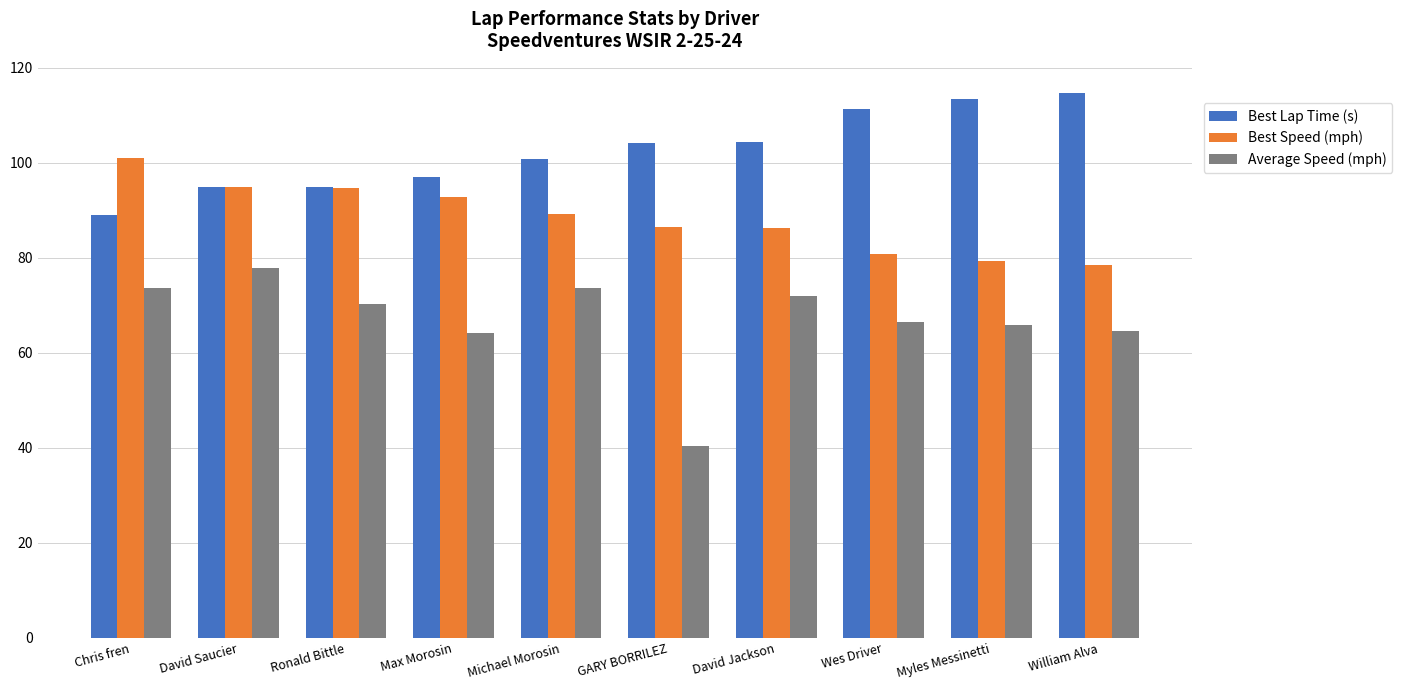

Which series has the widest spread of values?

Average Speed (mph)